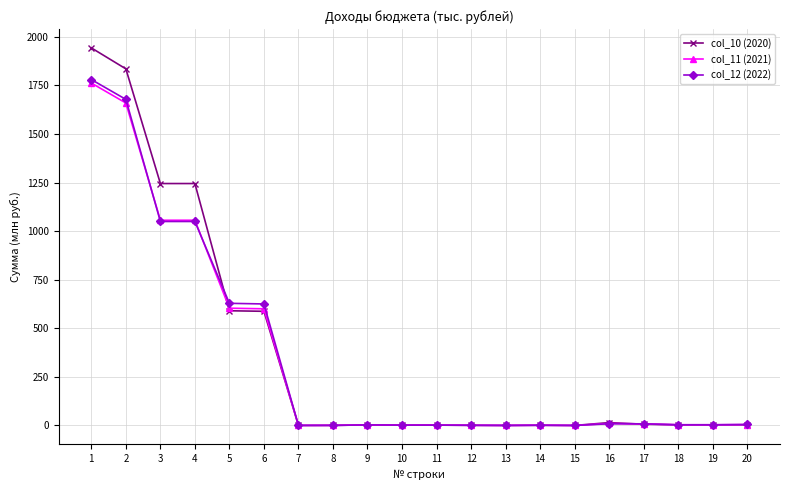

What is the maximum value shown in the chart?

1942.8